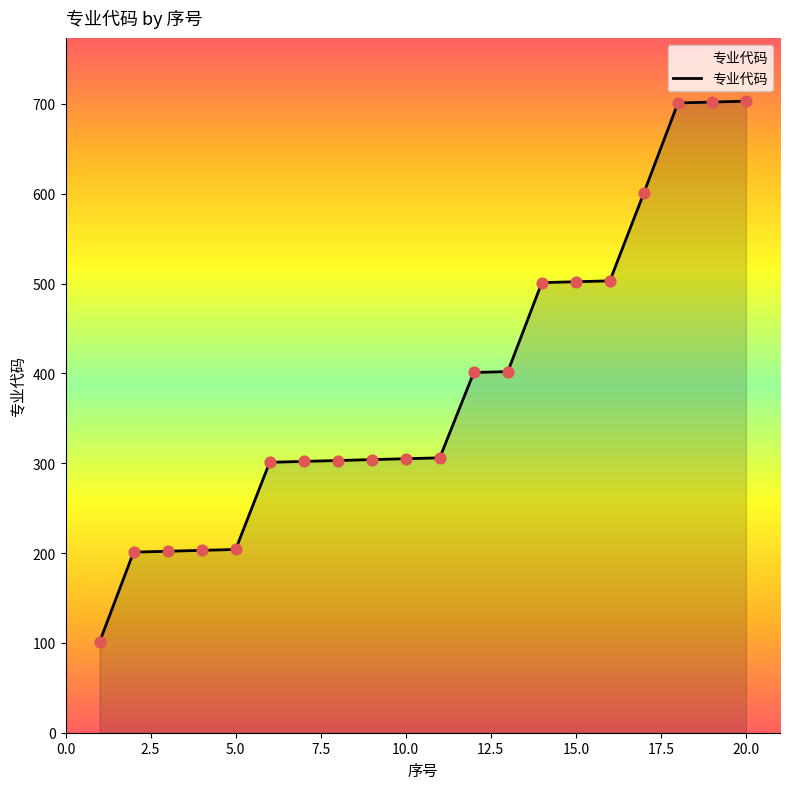

What is the maximum value shown in the chart?

703